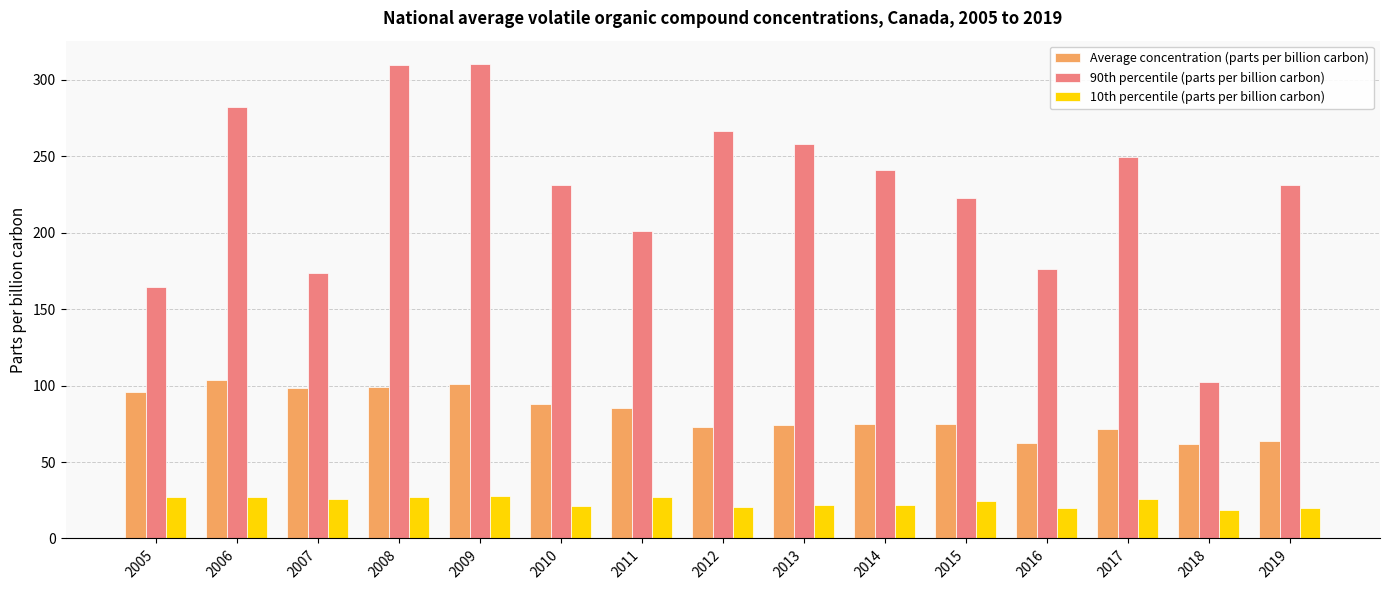

Count the number of data series in this chart.

3